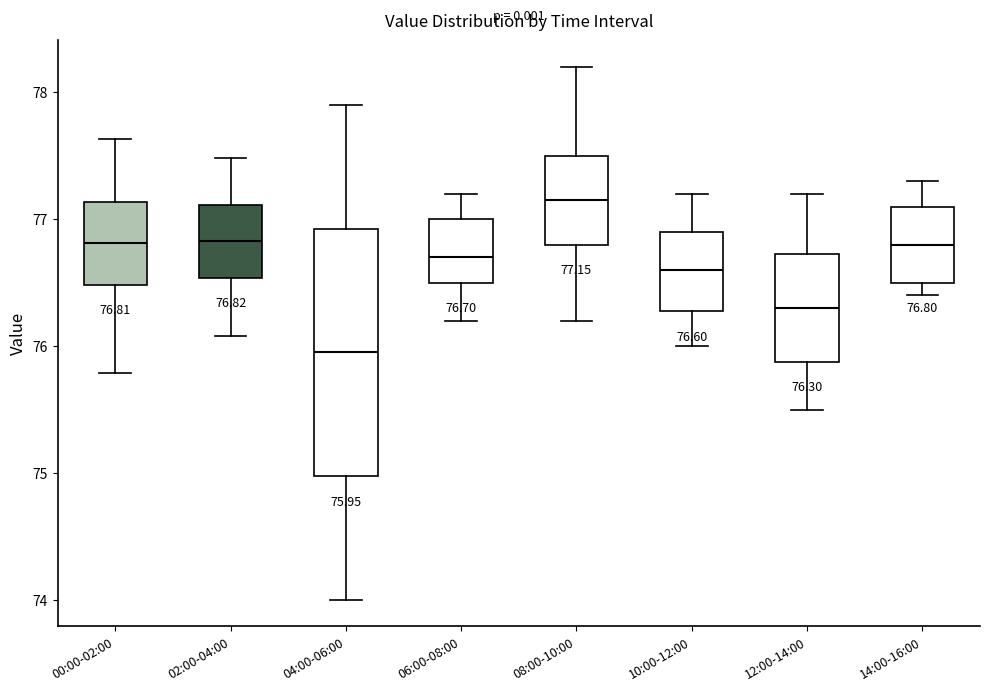

Which box has the highest median line?

08:00-10:00